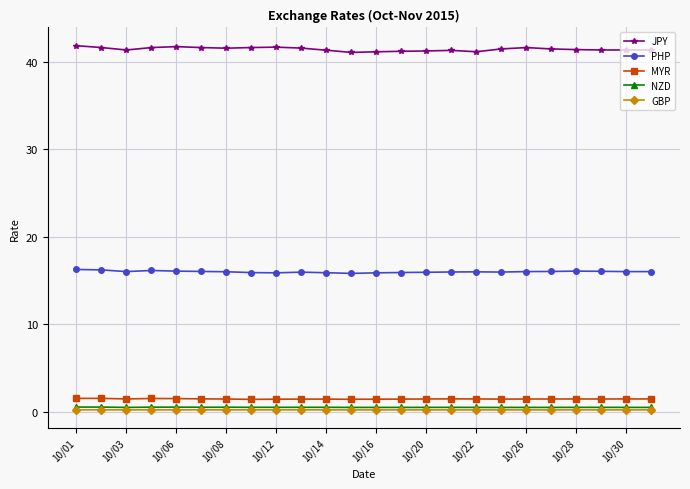

What is the difference between the second highest and second lowest values in the JPY series?

0.6